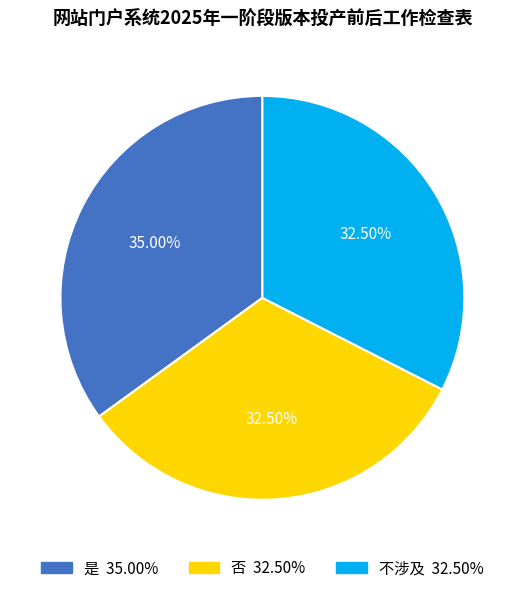

Is 是 the majority of the pie?

No